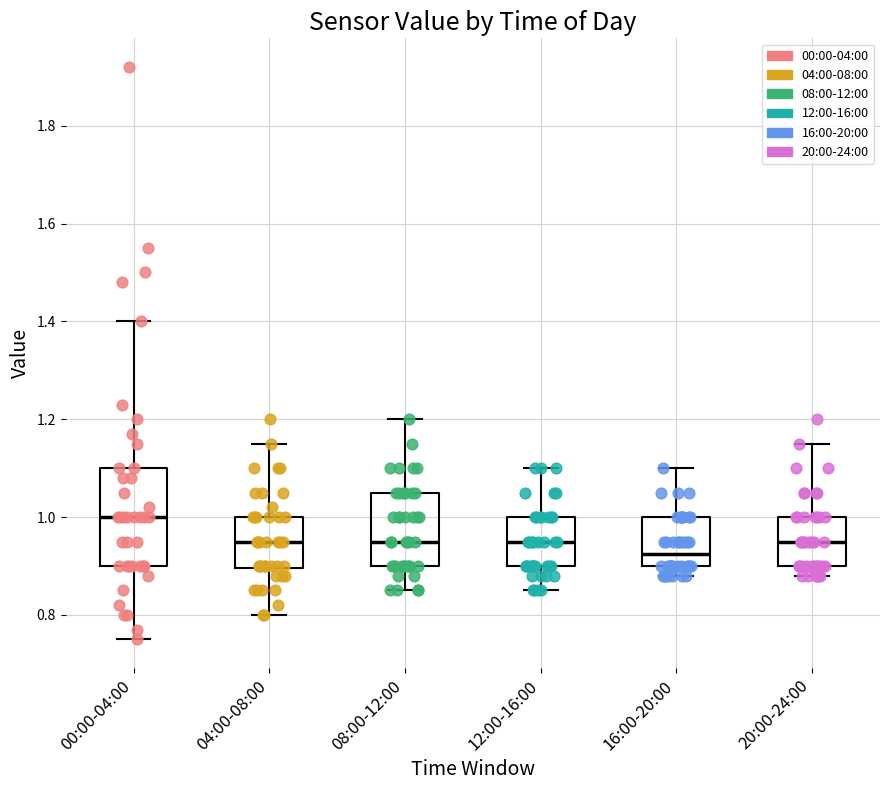

Reading left to right, read every box against the y-axis: the position of its median line, the range the box covers, and the ends of its whiskers. The values are not printed on the chart, so give them approximately, as read against the axis.

00:00-04:00: median 1.00, box 0.90 to 1.10, whiskers 0.76 to 1.40
04:00-08:00: median 0.96, box 0.90 to 1.00, whiskers 0.80 to 1.16
08:00-12:00: median 0.96, box 0.90 to 1.06, whiskers 0.86 to 1.20
12:00-16:00: median 0.96, box 0.90 to 1.00, whiskers 0.86 to 1.10
16:00-20:00: median 0.92, box 0.90 to 1.00, whiskers 0.88 to 1.10
20:00-24:00: median 0.96, box 0.90 to 1.00, whiskers 0.88 to 1.16